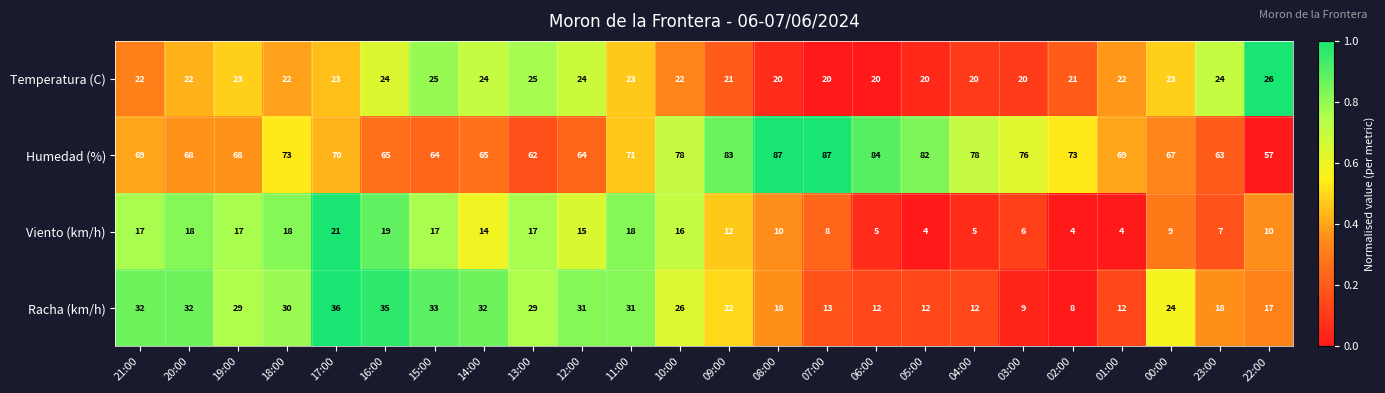

What is the average value of the Humedad (%) series?

72